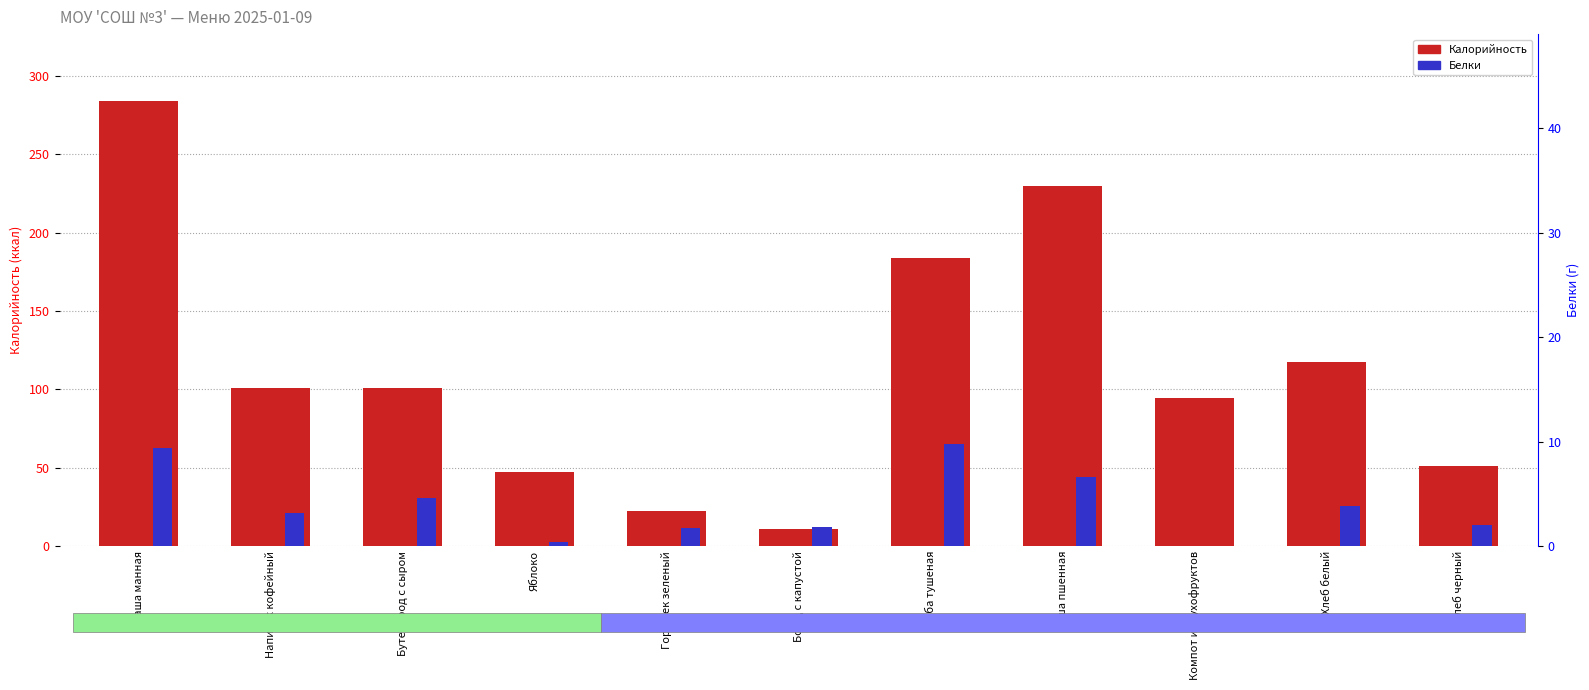

What is the label of the 8th bar from the left?

Каша пшенная